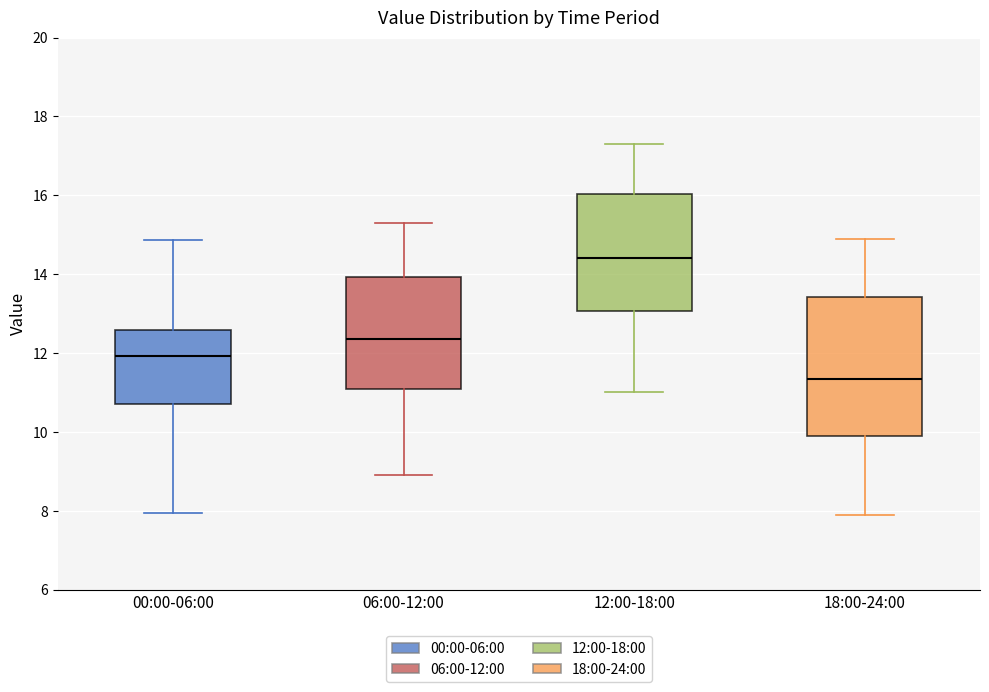

Which box has the highest median line?

12:00-18:00